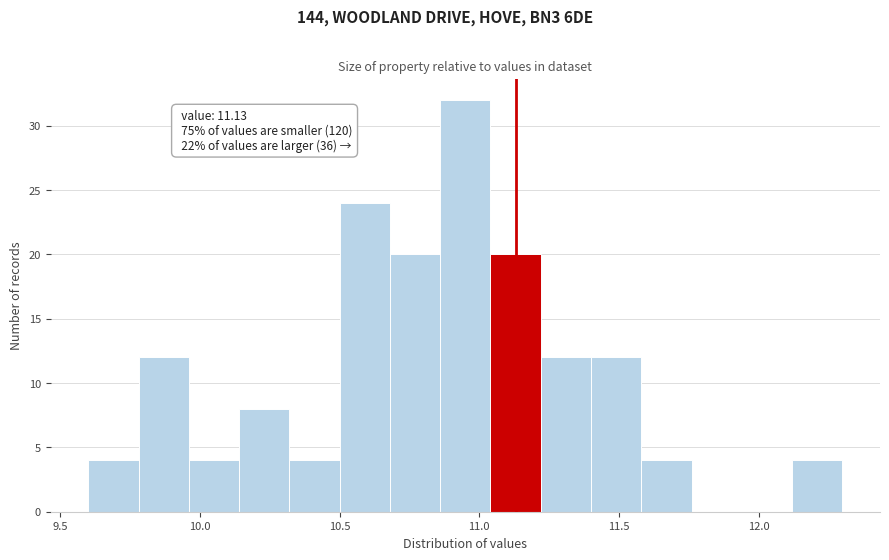

Around what value on the x-axis is the tallest bar? Give the approximate position of its centre, as read against the axis.

10.95